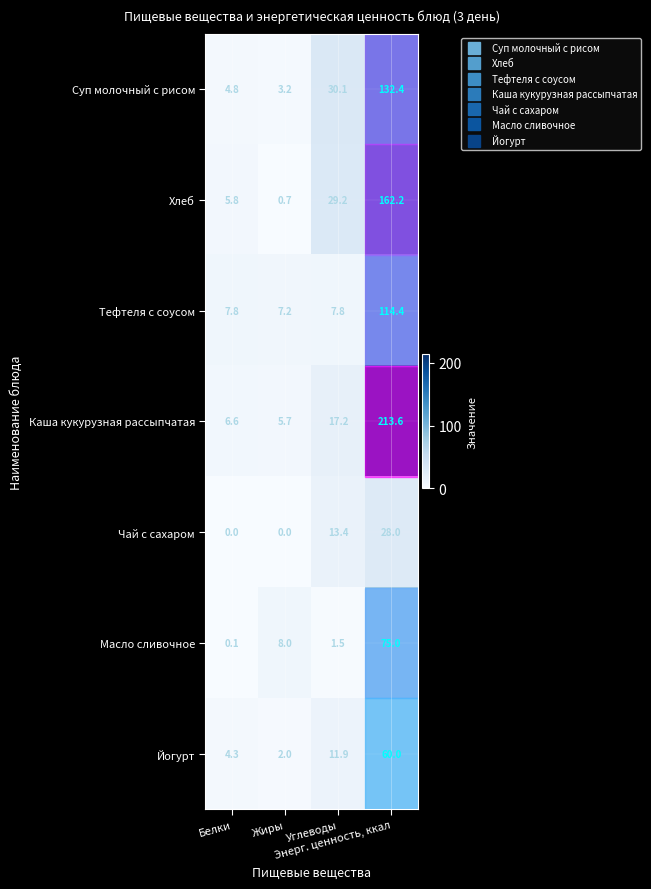

What is the minimum value for Тефтеля с соусом?

7.2